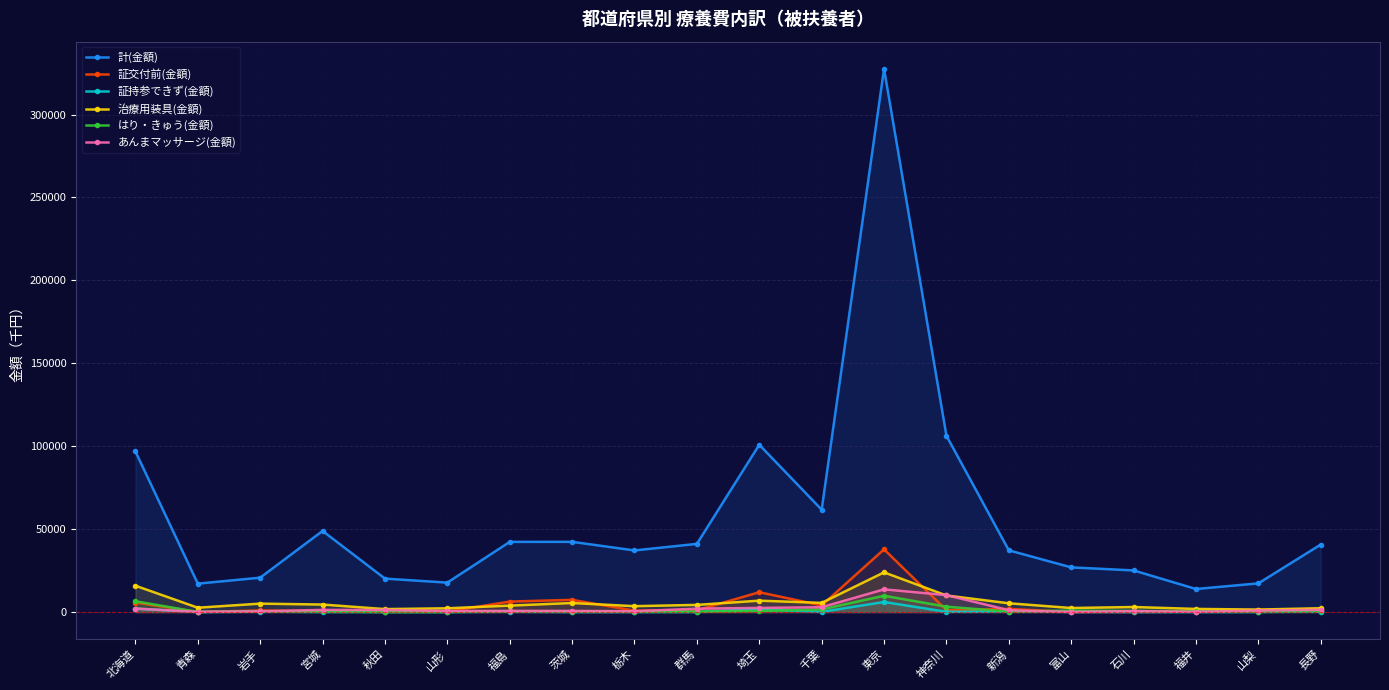

What position from the right is 山形?

15